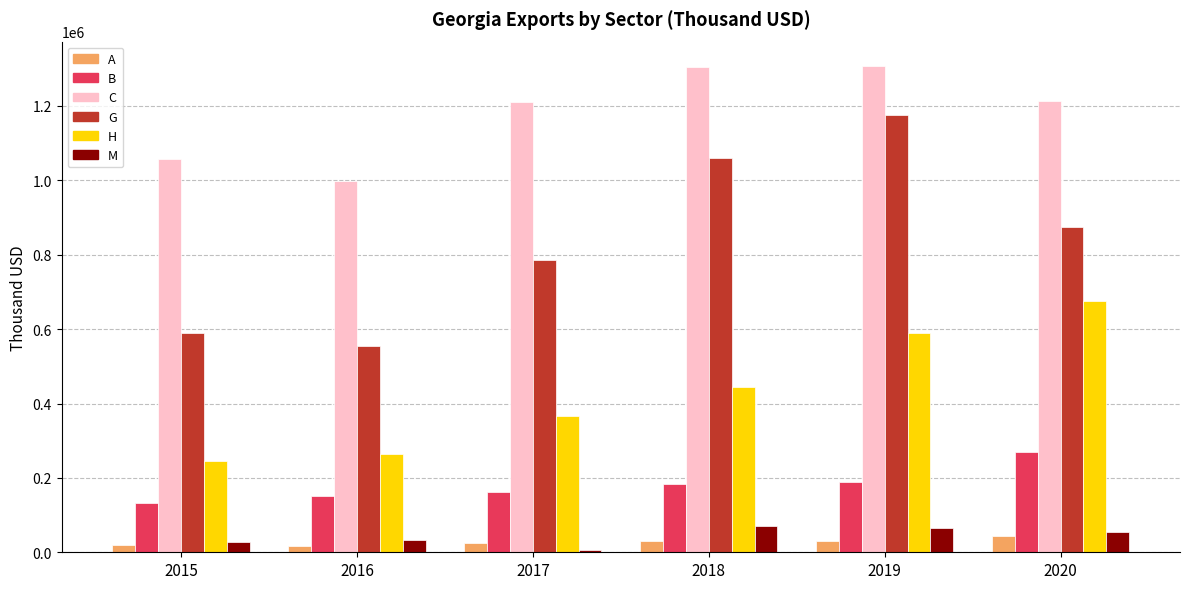

What is the difference between the G values at 2016 and 2020?

321241.2